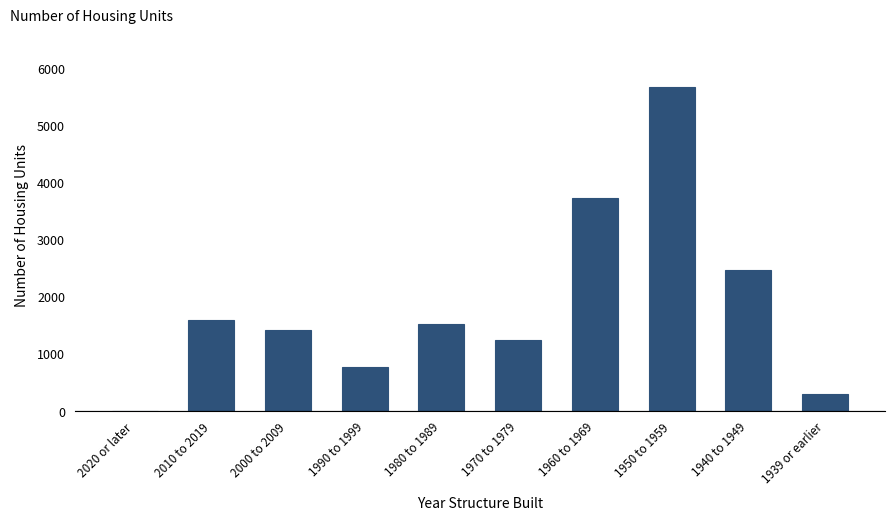

Reading left to right, list all the values displayed in this chart.

2020 or later=7	2010 to 2019=1597	2000 to 2009=1421	1990 to 1999=778	1980 to 1989=1530	1970 to 1979=1251	1960 to 1969=3734	1950 to 1959=5676	1940 to 1949=2468	1939 or earlier=297